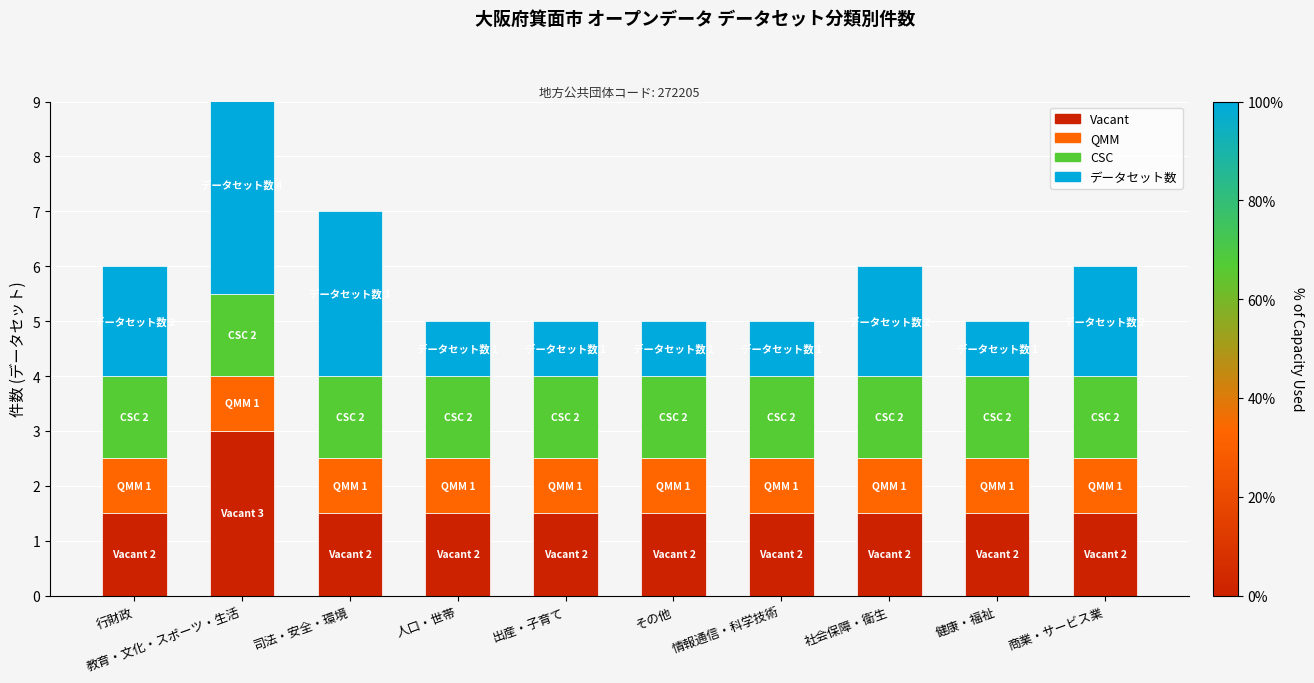

Is the value of Vacant at 社会保障・衛生 greater than the value of QMM at 人口・世帯?

Yes